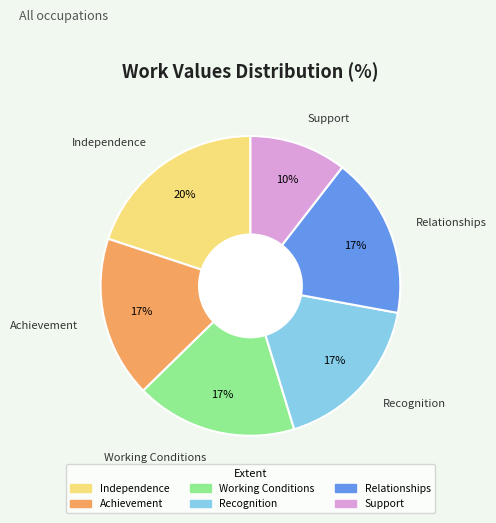

What is the ratio of the value at Working Conditions to the value at Relationships?

1.0